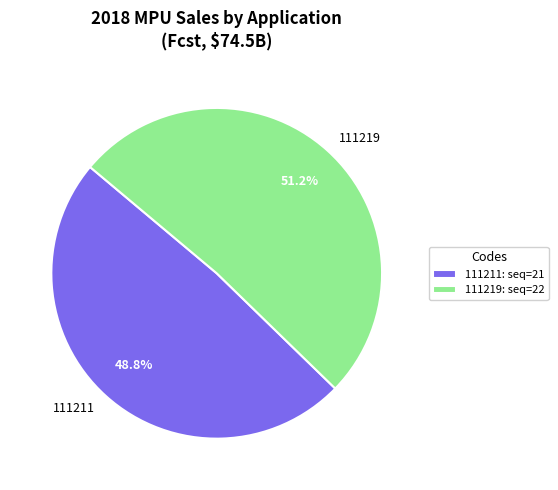

Which slice represents more than half of the pie?

111219